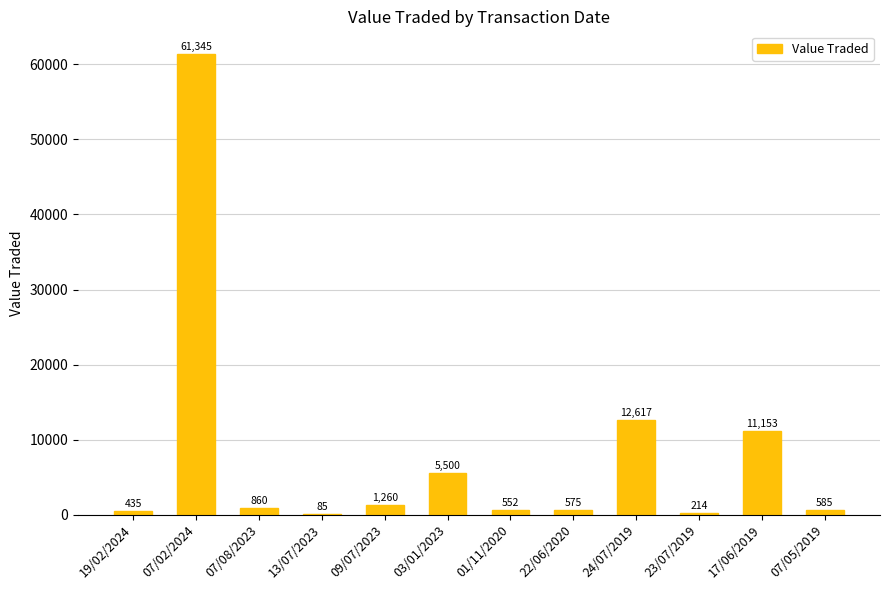

What is the sum of the values at 24/07/2019 and 07/08/2023?

13477